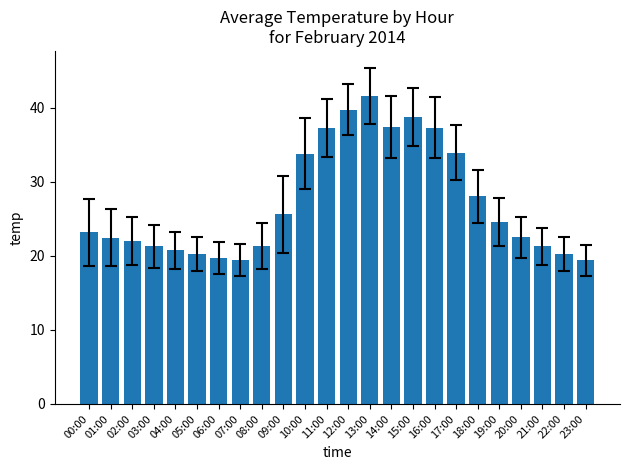

What is the maximum value shown in the chart?

41.6